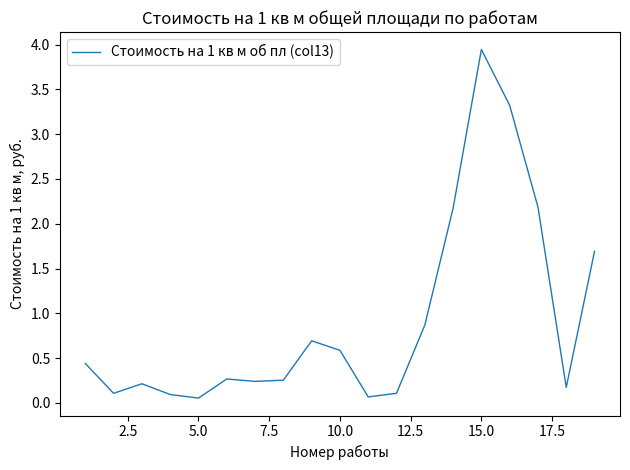

At which category does the chart reach its peak across all series?

15.0